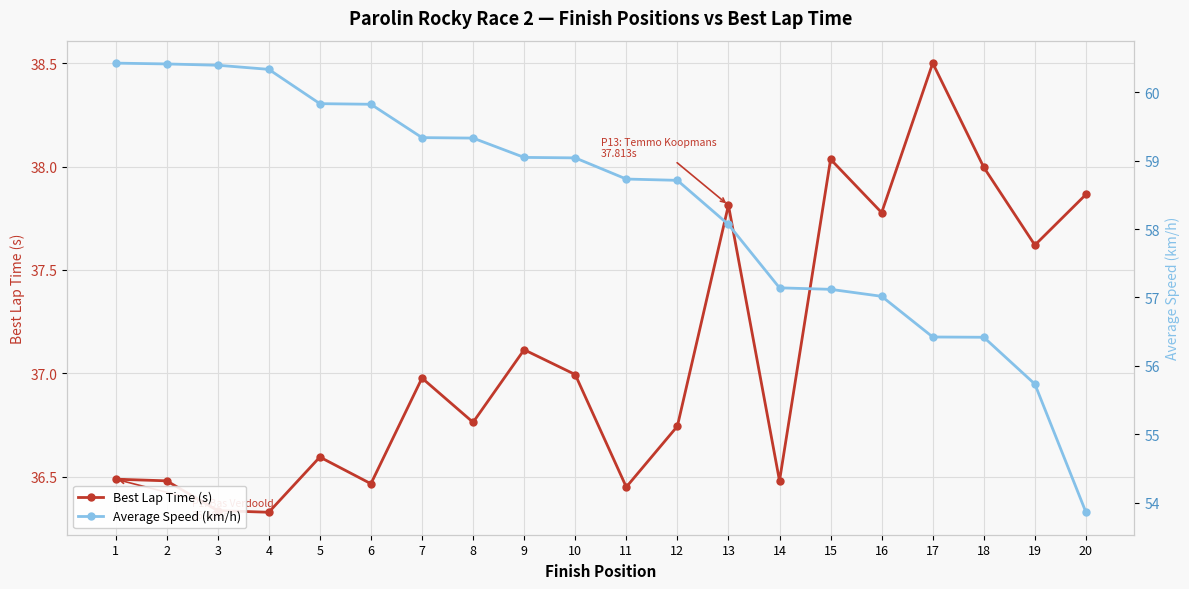

The value of Average Speed (km/h) at 20 is 53.9. True or false?

True